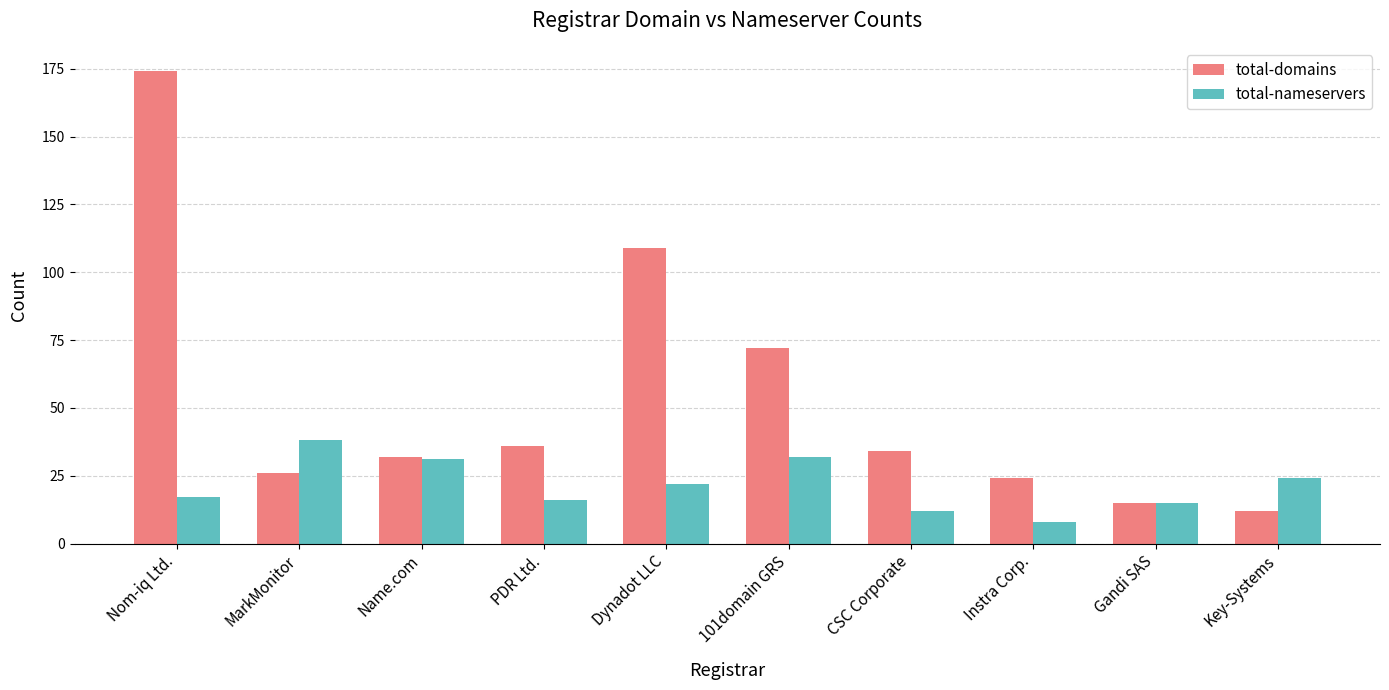

What position from the right is Key-Systems?

1